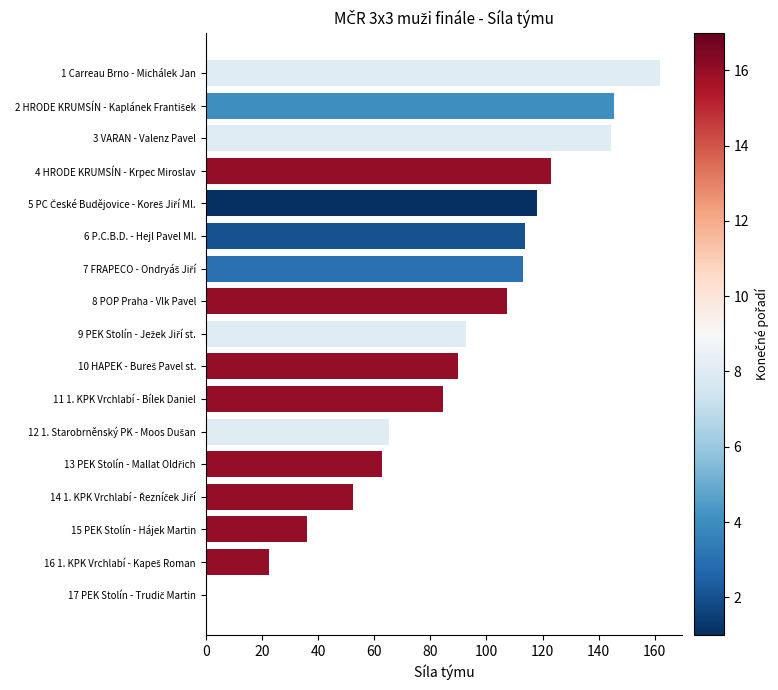

The chart shows a value of 123.0 at 4 HRODE KRUMSÍN - Krpec Miroslav. True or false?

True